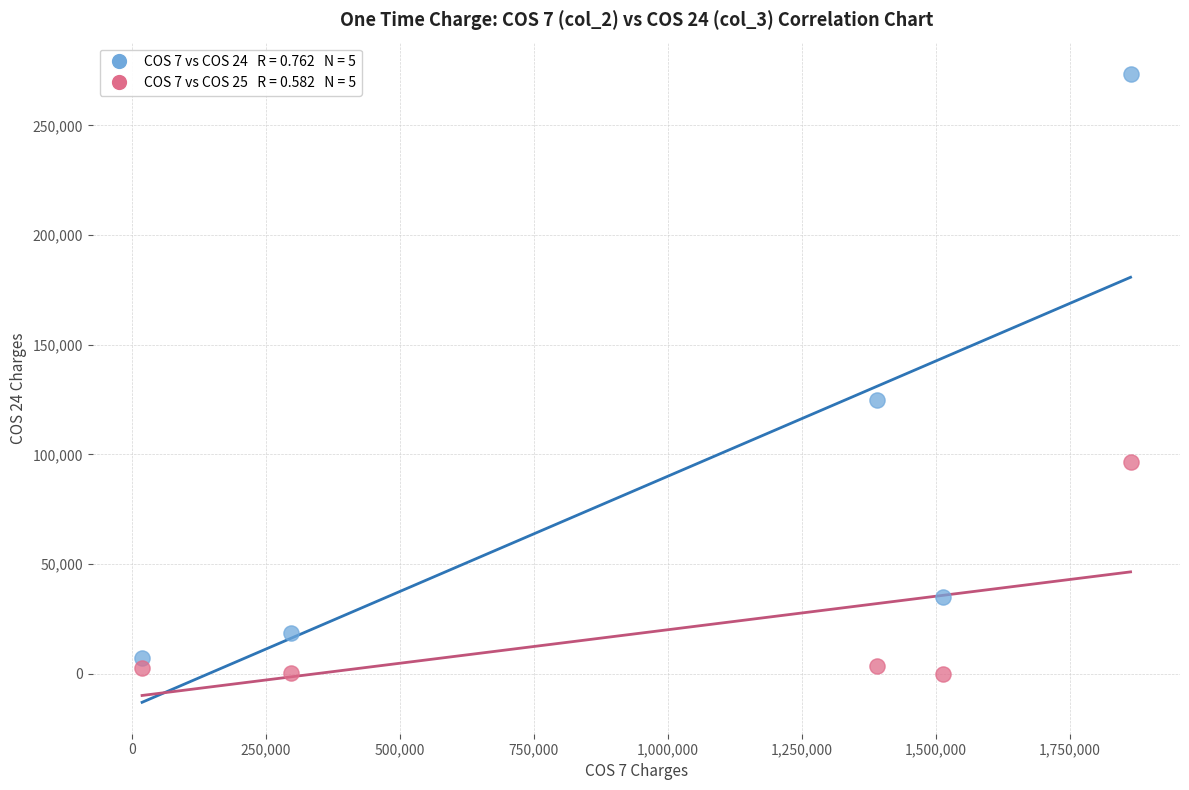

Across all data points, what is the range of X values (max minus min)?

1844268.6